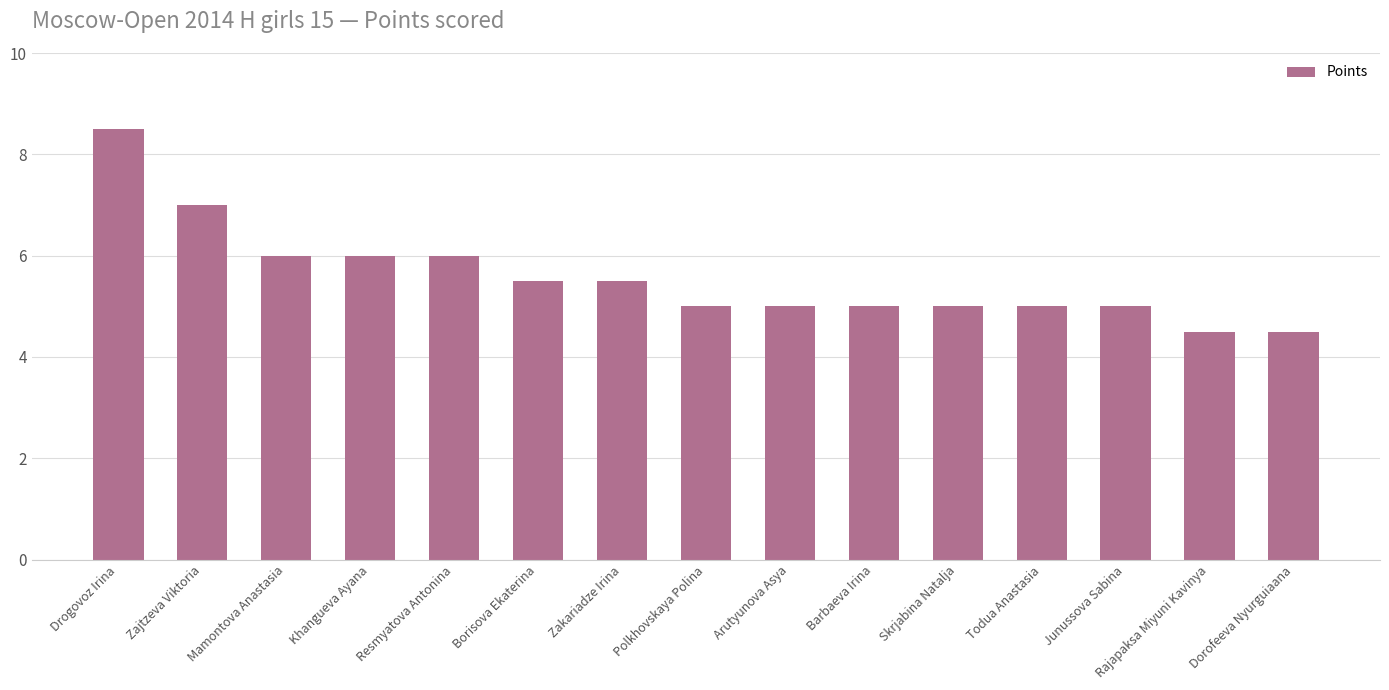

How many series are shown in this chart?

1